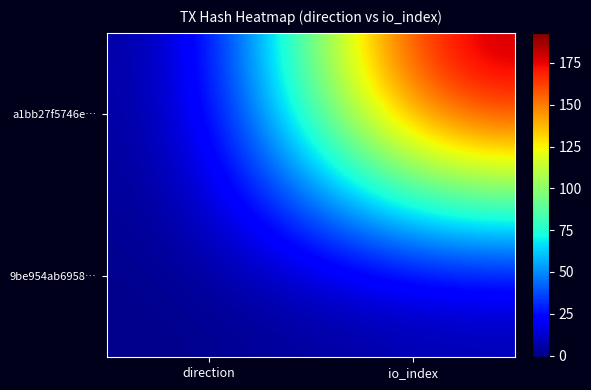

Between direction and io_index, which is larger?

io_index